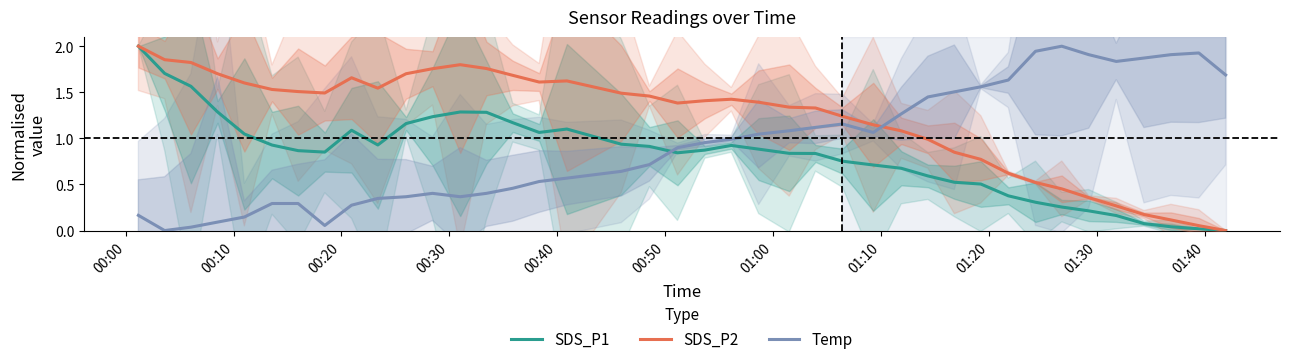

Reading left to right, extract all data points from this chart.

SDS_P1: 2.0	1.7	1.6	1.3	1.0	0.9	0.9	0.9	1.1	0.9	1.2	1.2	1.3	1.3	1.2	1.1	1.1	0.9	0.9	0.8	0.9	0.9	0.9	0.8	0.8	0.8	0.7	0.7	0.6	0.5	0.5	0.4	0.3	0.3	0.2	0.2	0.1	0.0	0.0	0.0
SDS_P2: 2.0	1.9	1.8	1.7	1.6	1.5	1.5	1.5	1.7	1.5	1.7	1.8	1.8	1.8	1.7	1.6	1.6	1.5	1.5	1.4	1.4	1.4	1.4	1.3	1.3	1.2	1.1	1.1	1.0	0.8	0.8	0.6	0.5	0.5	0.4	0.3	0.2	0.1	0.1	0.0
Temp: 0.2	0.0	0.0	0.1	0.1	0.3	0.3	0.1	0.3	0.3	0.4	0.4	0.4	0.4	0.5	0.5	0.6	0.6	0.7	0.9	1.0	1.0	1.0	1.1	1.1	1.2	1.1	1.3	1.4	1.5	1.6	1.6	1.9	2.0	1.9	1.8	1.9	1.9	1.9	1.7